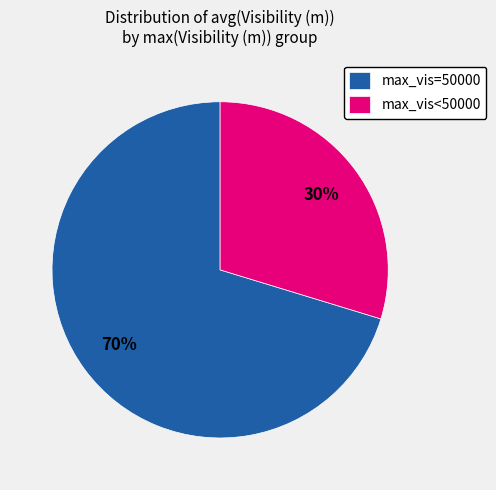

To the nearest percent, what portion does max_vis=50000 represent?

70%